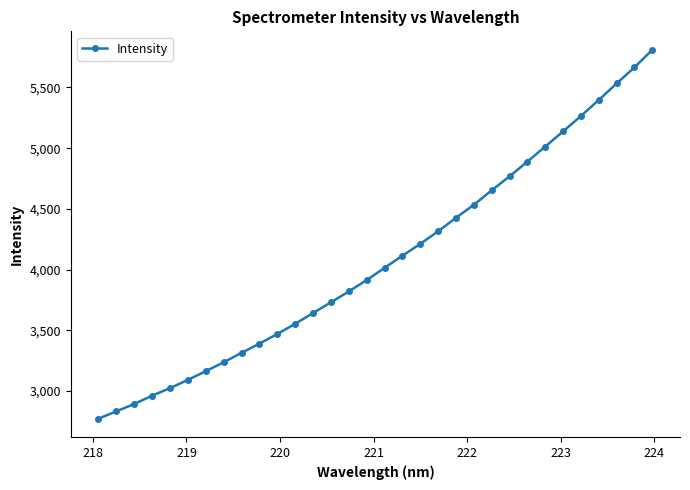

Reading left to right, extract all data points from this chart.

2771.4	2831.9	2892.4	2960.9	3023.0	3090.8	3162.8	3235.9	3313.4	3389.4	3468.9	3552.9	3641.6	3729.8	3819.4	3913.1	4013.6	4113.8	4211.3	4314.9	4426.7	4533.1	4652.4	4767.9	4889.1	5012.9	5138.2	5265.0	5397.0	5533.1	5665.7	5810.7